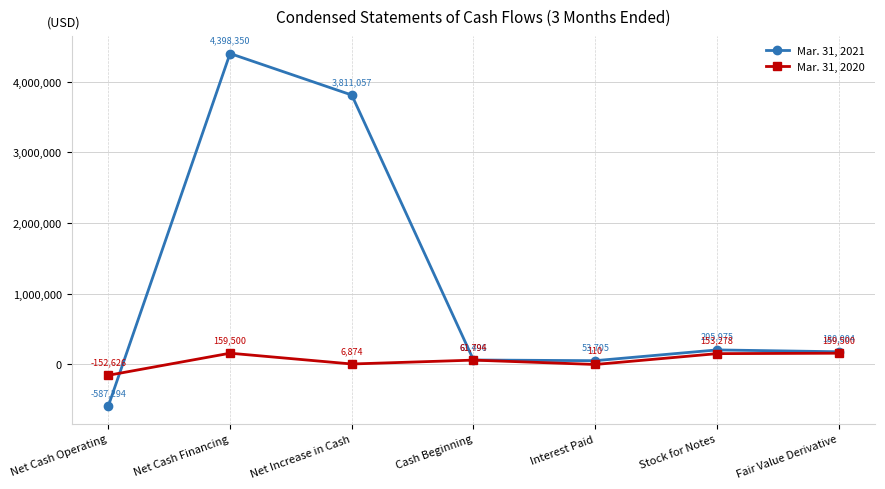

What is the label of the 3rd point from the right?

Interest Paid